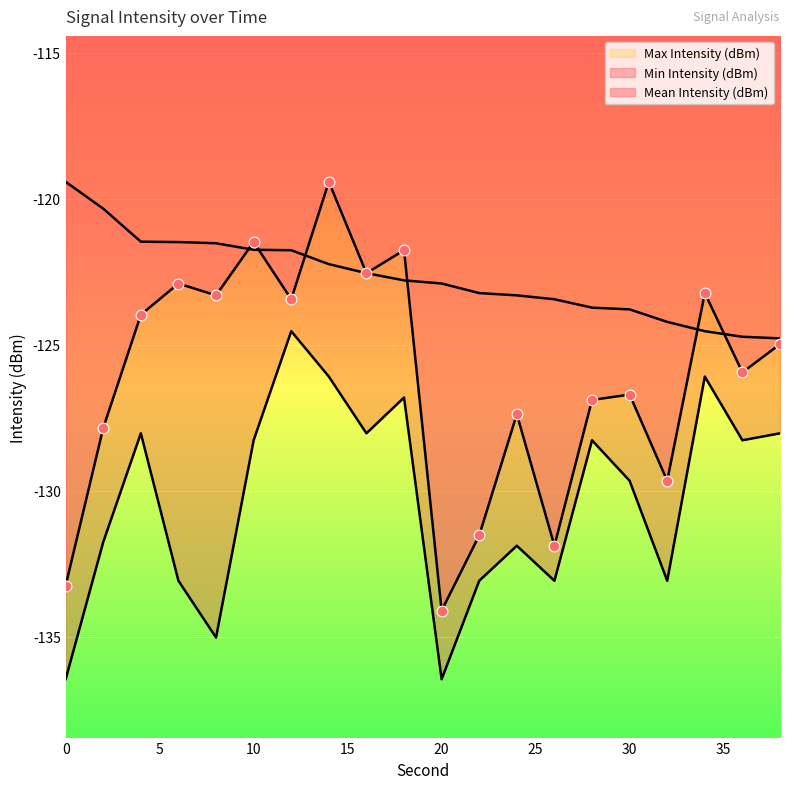

Which series reaches the maximum Y coordinate?

Mean Intensity (dBm)